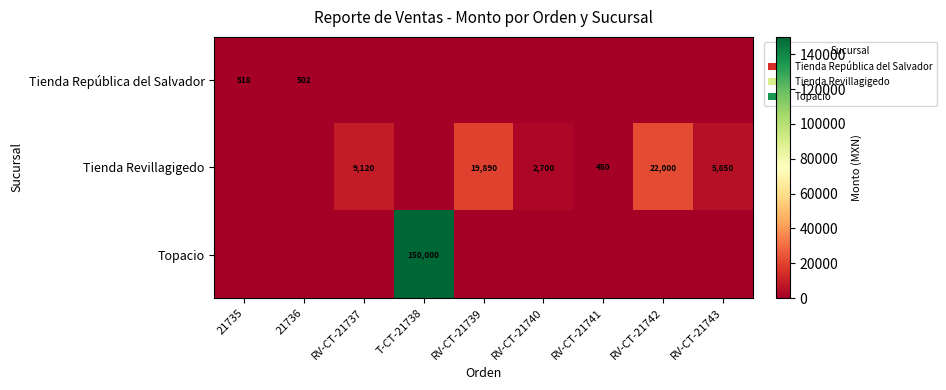

True or false: Tienda República del Salvador has a value of 700 at 21736.

False